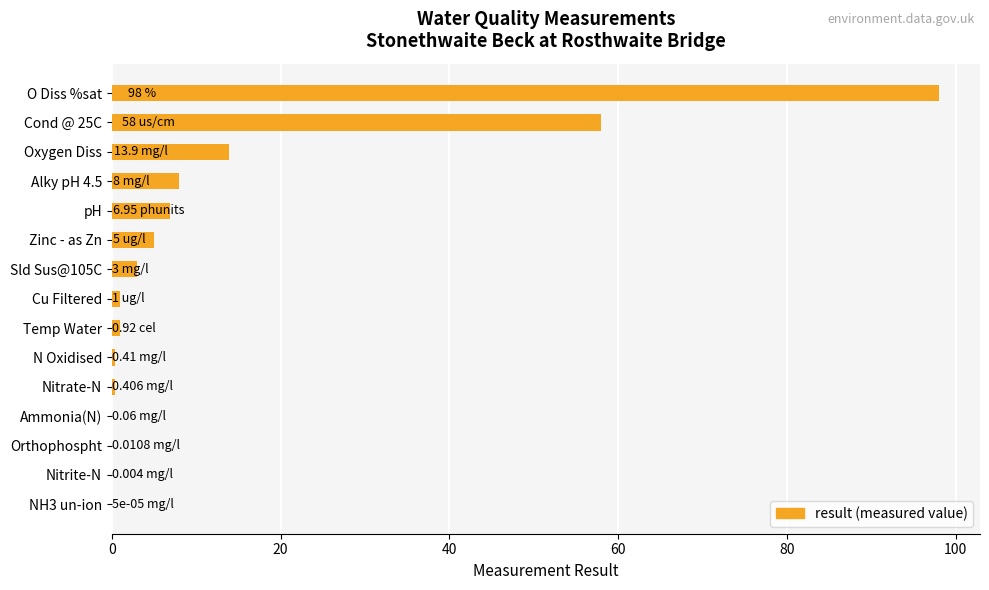

At which label is the value closest to 49?

Cond @ 25C